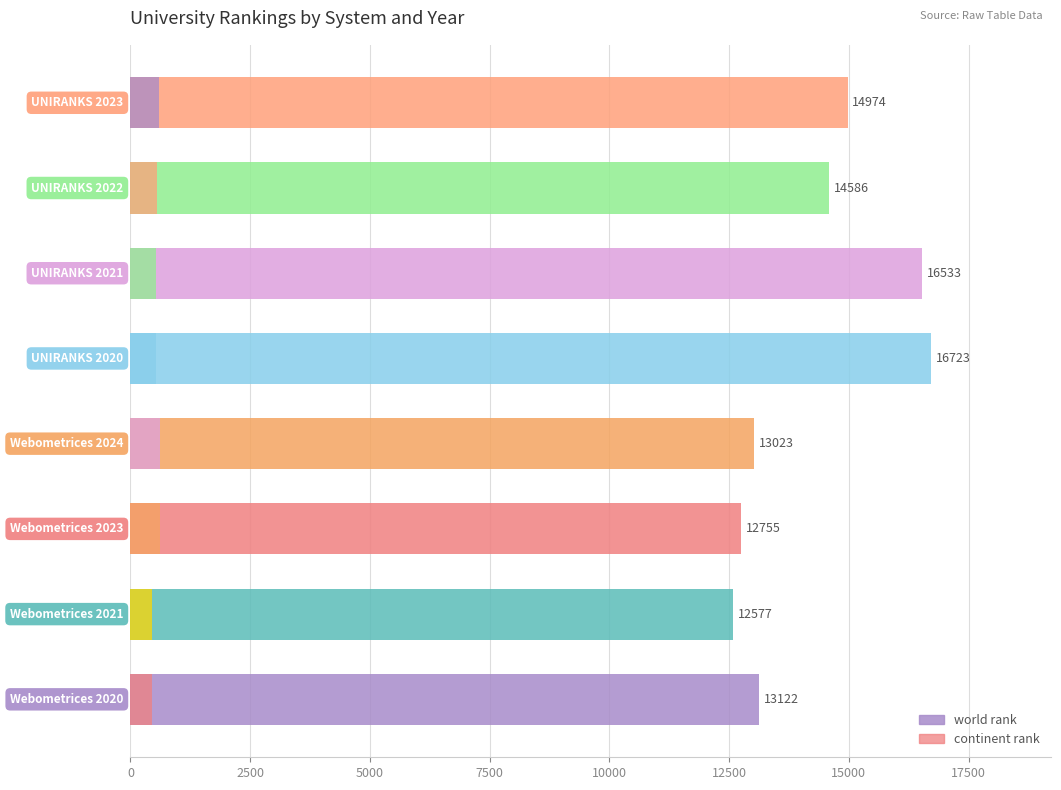

How many series are shown in this chart?

2